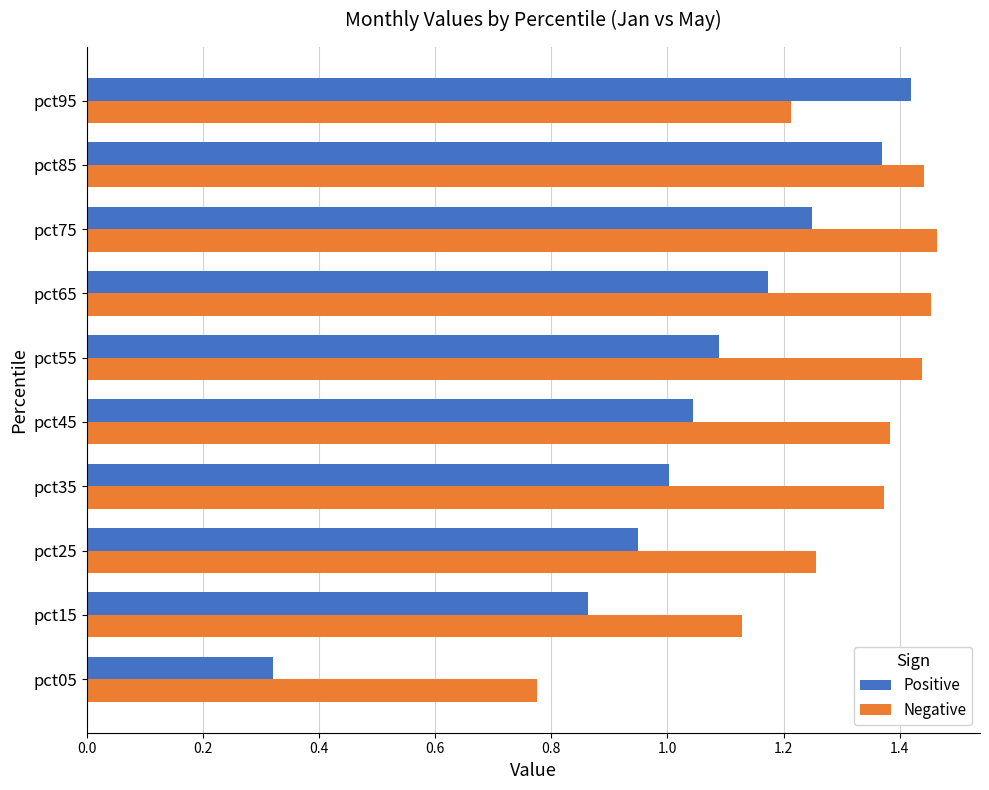

What is the total value across all series at pct15?

2.0